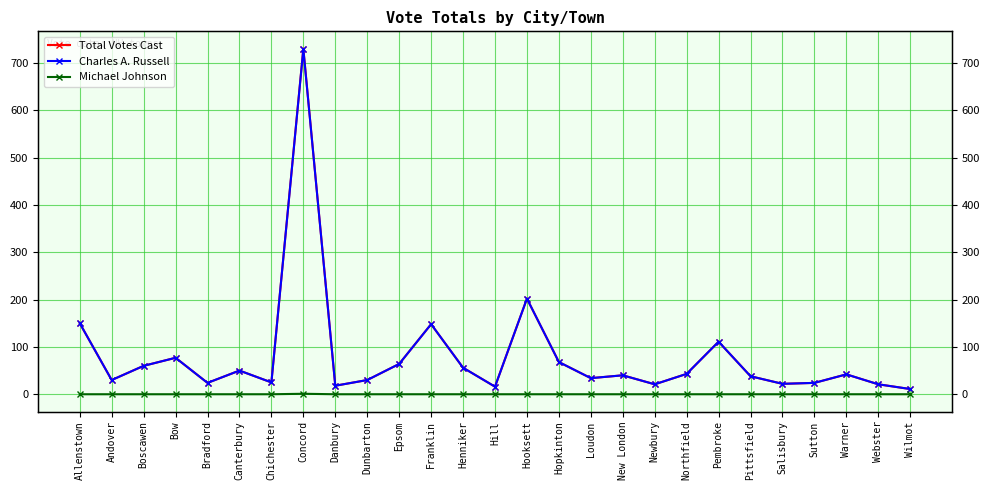

Which series changed the most between Bow and Pembroke?

Total Votes Cast